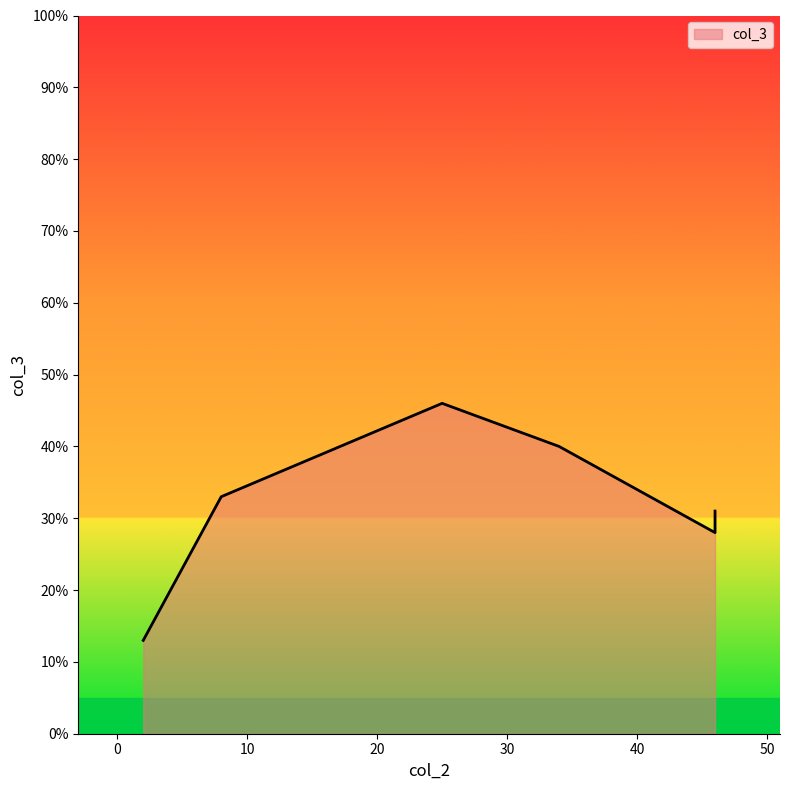

Rank the categories by value from highest to lowest.

25, 34, 8, 46, 46, 2